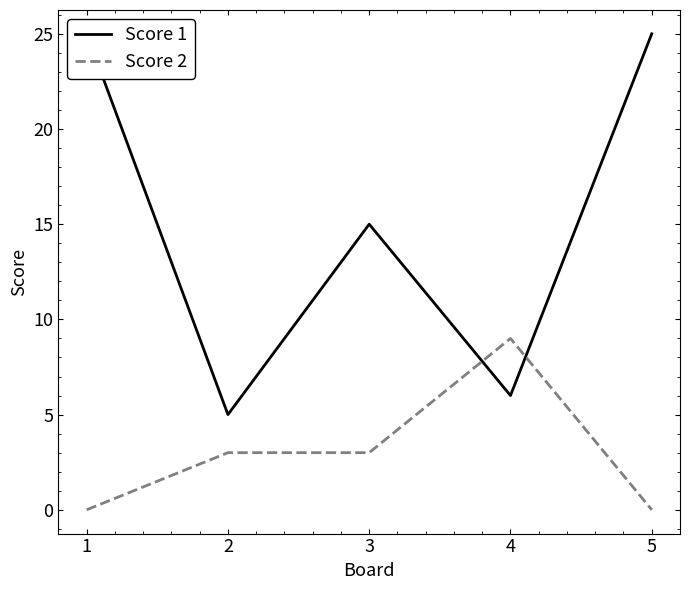

Reading right to left, extract all data points from this chart.

Score 1: 5=25	4=6	3=15	2=5	1=25
Score 2: 5=0	4=9	3=3	2=3	1=0